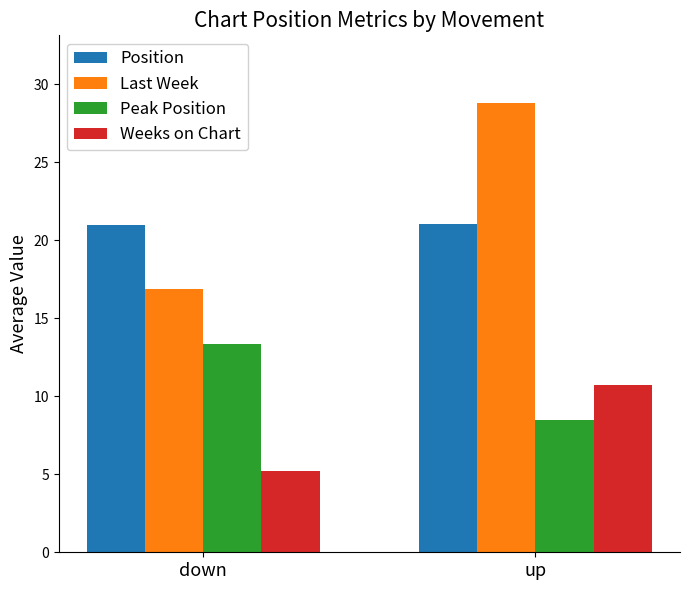

At down, list the series in order from largest to smallest.

Position, Last Week, Peak Position, Weeks on Chart